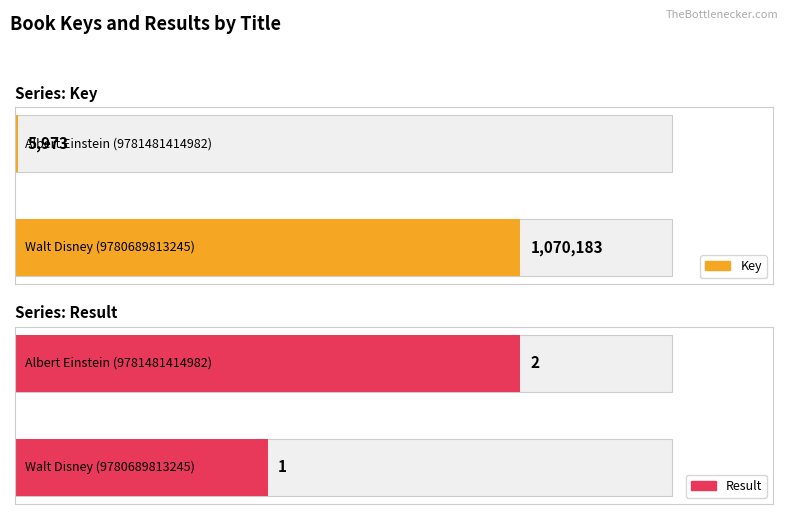

The Result series shows 2 at Walt Disney (9780689813245). True or false?

False